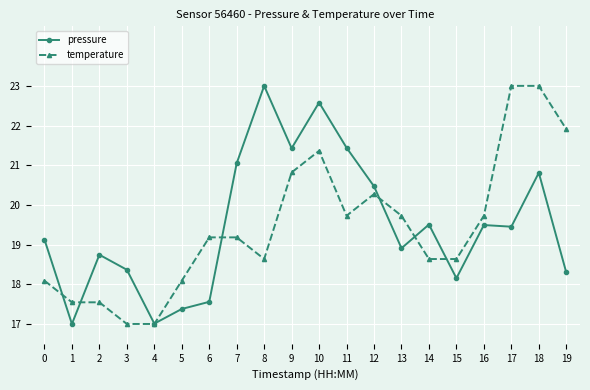

True or false: pressure and temperature cross at least once.

True